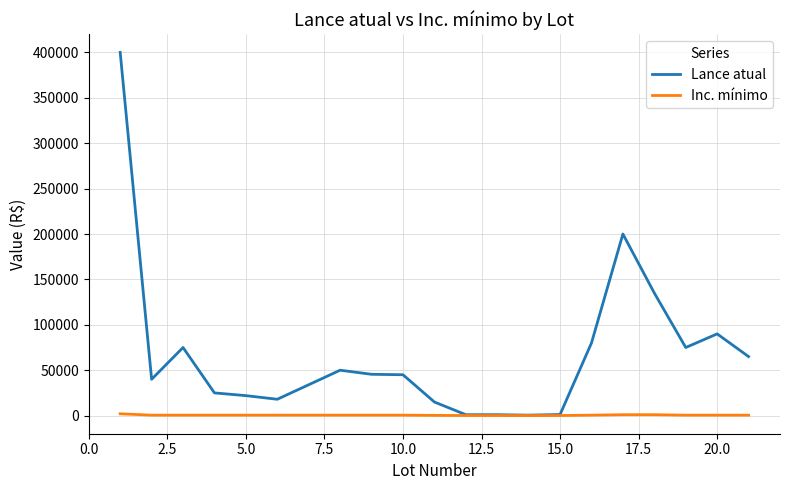

What is the maximum value for Lance atual?

400000